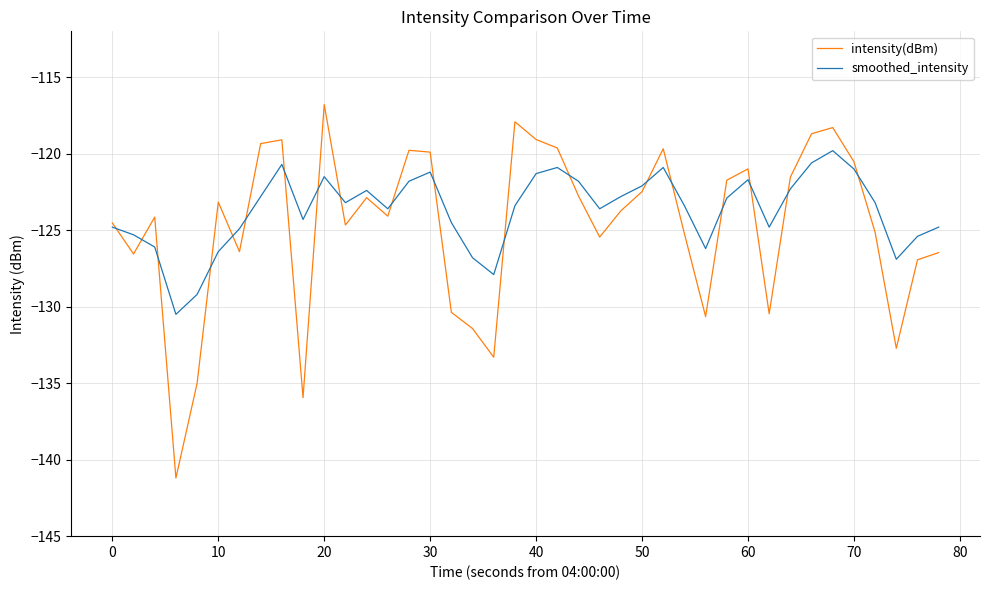

What is the maximum value shown in the chart?

-116.8